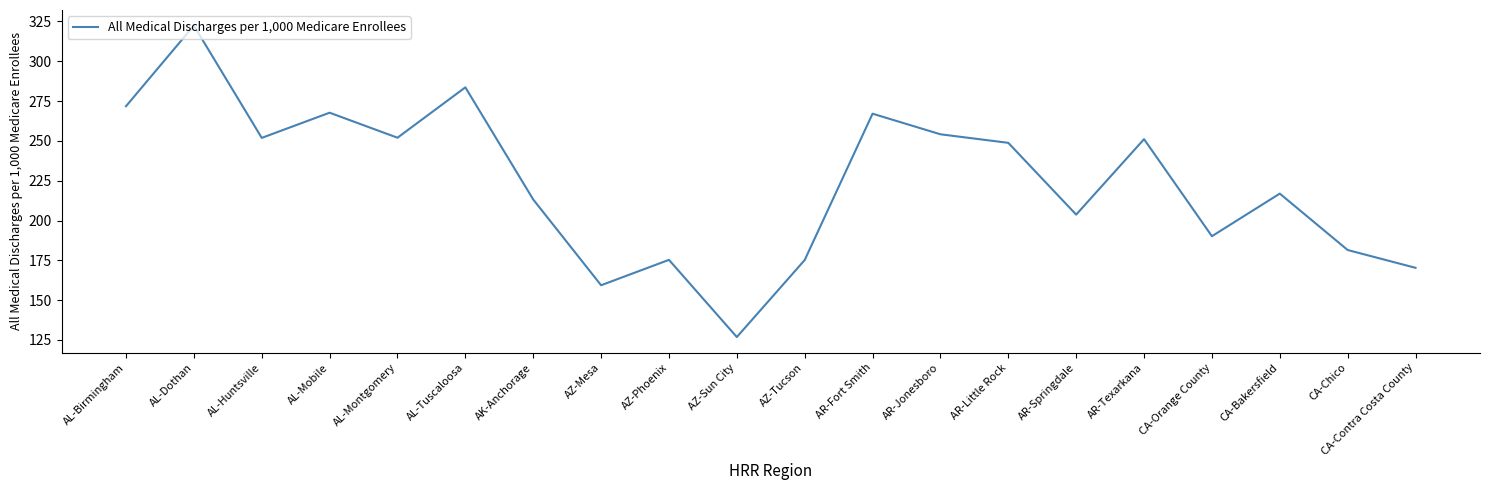

True or false: there are more than 0 points higher than both neighbors.

True